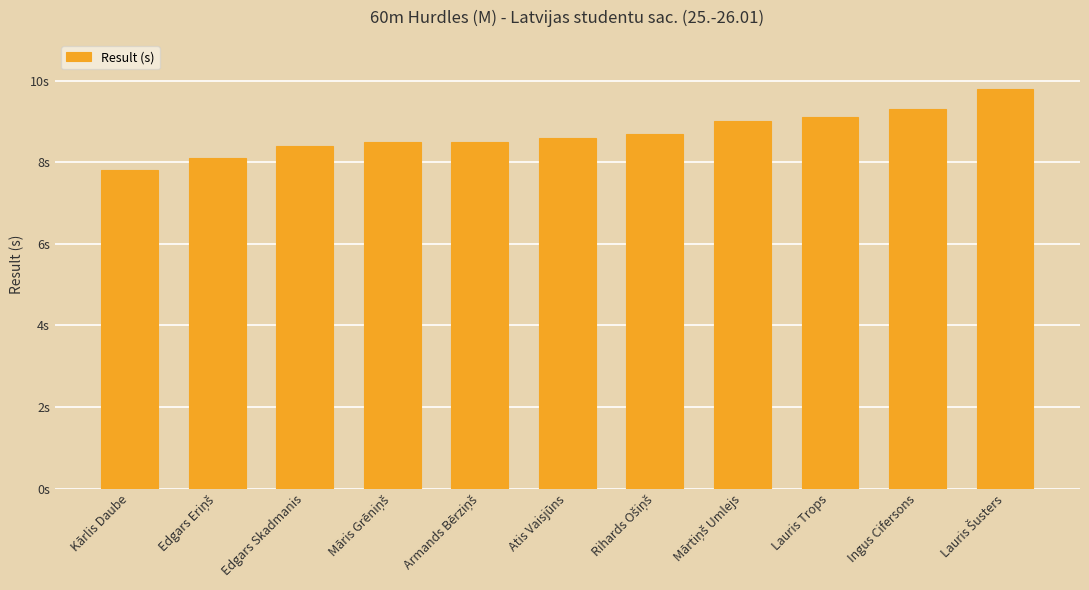

At which category does the chart reach its peak across all series?

Lauris Šusters